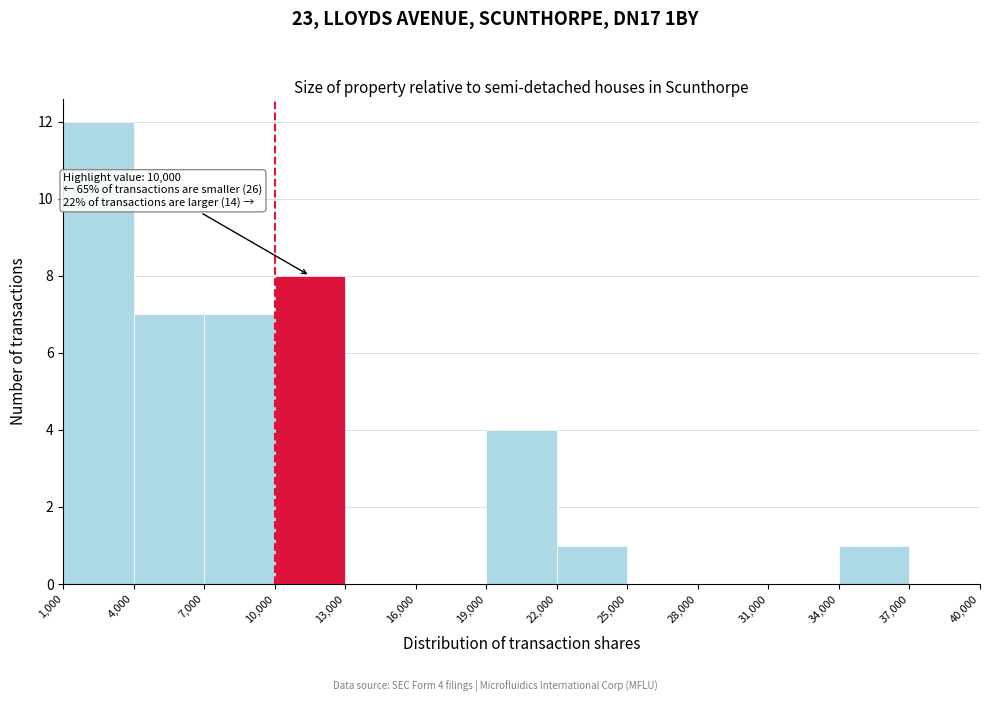

Which range on the x-axis has the tallest bar?

1,000 to 4,000